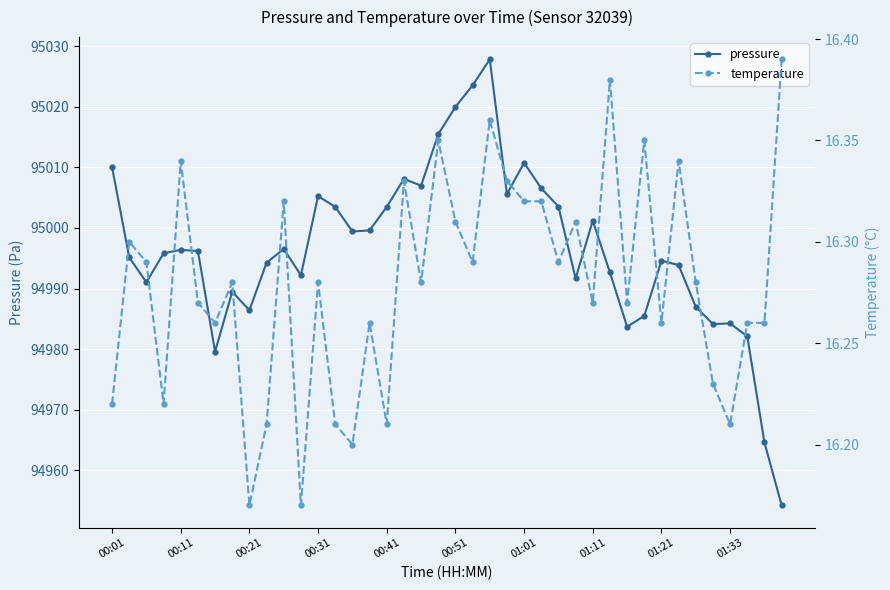

Is it true that pressure equals 20898.7 at 00:41?

False